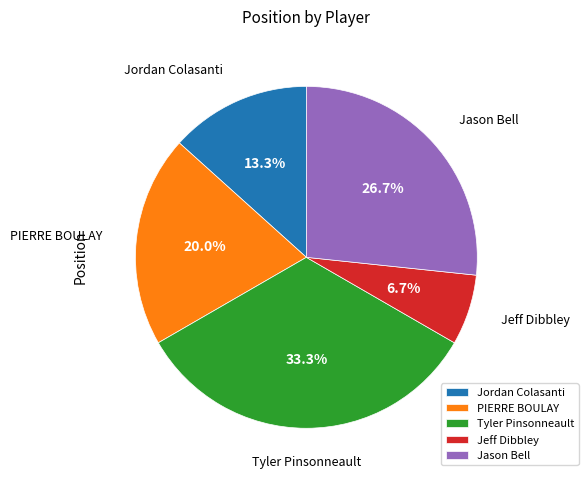

Does any single category account for the majority?

No